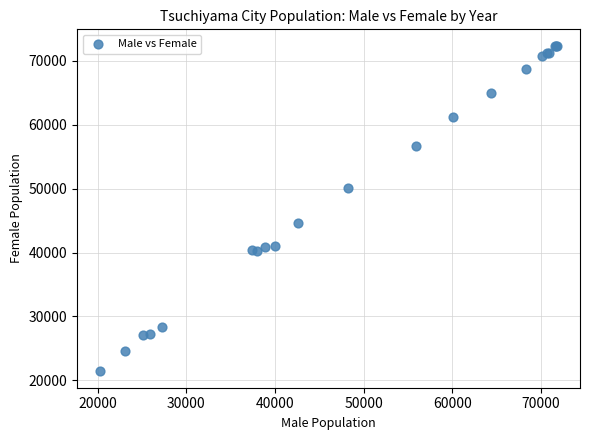

What Y value in the scatter plot is closest to 46881?

44564